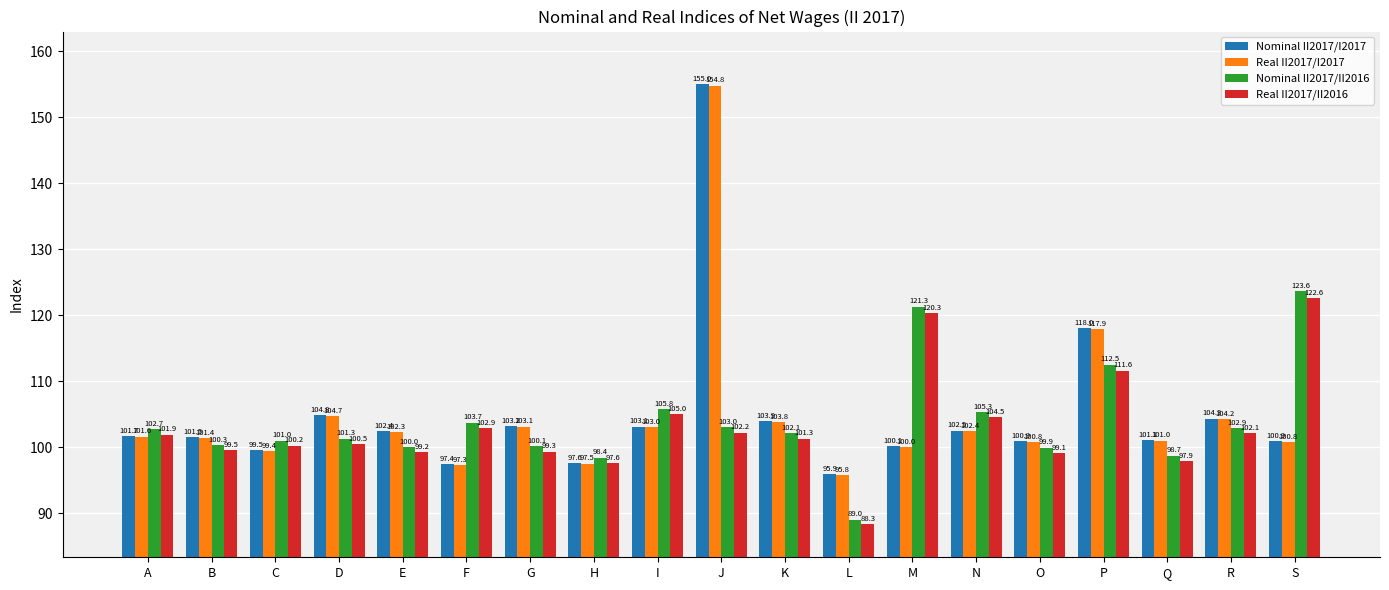

What is the minimum value shown in the chart?

88.3